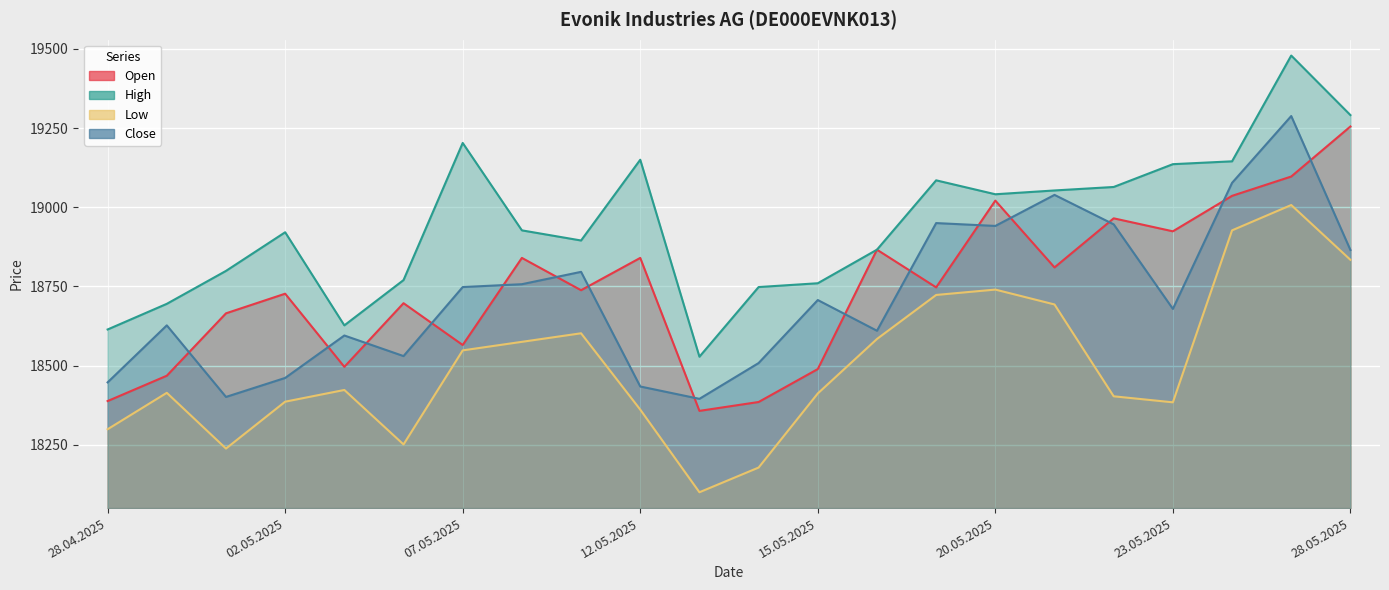

Reading left to right, extract all data points from this chart.

Open: 28.04.2025=18388	29.04.2025=18468	30.04.2025=18665	02.05.2025=18727	05.05.2025=18496	06.05.2025=18697	07.05.2025=18565	08.05.2025=18840	09.05.2025=18738	12.05.2025=18840	13.05.2025=18357	14.05.2025=18385	15.05.2025=18489	16.05.2025=18866	19.05.2025=18747	20.05.2025=19021	21.05.2025=18810	22.05.2025=18965	23.05.2025=18924	26.05.2025=19036	27.05.2025=19097	28.05.2025=19255
High: 28.04.2025=18614	29.04.2025=18695	30.04.2025=18799	02.05.2025=18921	05.05.2025=18627	06.05.2025=18770	07.05.2025=19203	08.05.2025=18927	09.05.2025=18895	12.05.2025=19150	13.05.2025=18528	14.05.2025=18748	15.05.2025=18760	16.05.2025=18866	19.05.2025=19085	20.05.2025=19041	21.05.2025=19053	22.05.2025=19064	23.05.2025=19136	26.05.2025=19145	27.05.2025=19479	28.05.2025=19291
Low: 28.04.2025=18299	29.04.2025=18414	30.04.2025=18238	02.05.2025=18386	05.05.2025=18423	06.05.2025=18251	07.05.2025=18548	08.05.2025=18575	09.05.2025=18602	12.05.2025=18361	13.05.2025=18100	14.05.2025=18178	15.05.2025=18412	16.05.2025=18584	19.05.2025=18723	20.05.2025=18740	21.05.2025=18693	22.05.2025=18403	23.05.2025=18384	26.05.2025=18927	27.05.2025=19007	28.05.2025=18834
Close: 28.04.2025=18447	29.04.2025=18627	30.04.2025=18401	02.05.2025=18461	05.05.2025=18595	06.05.2025=18530	07.05.2025=18748	08.05.2025=18757	09.05.2025=18796	12.05.2025=18434	13.05.2025=18395	14.05.2025=18508	15.05.2025=18707	16.05.2025=18610	19.05.2025=18950	20.05.2025=18941	21.05.2025=19039	22.05.2025=18946	23.05.2025=18679	26.05.2025=19077	27.05.2025=19288	28.05.2025=18865